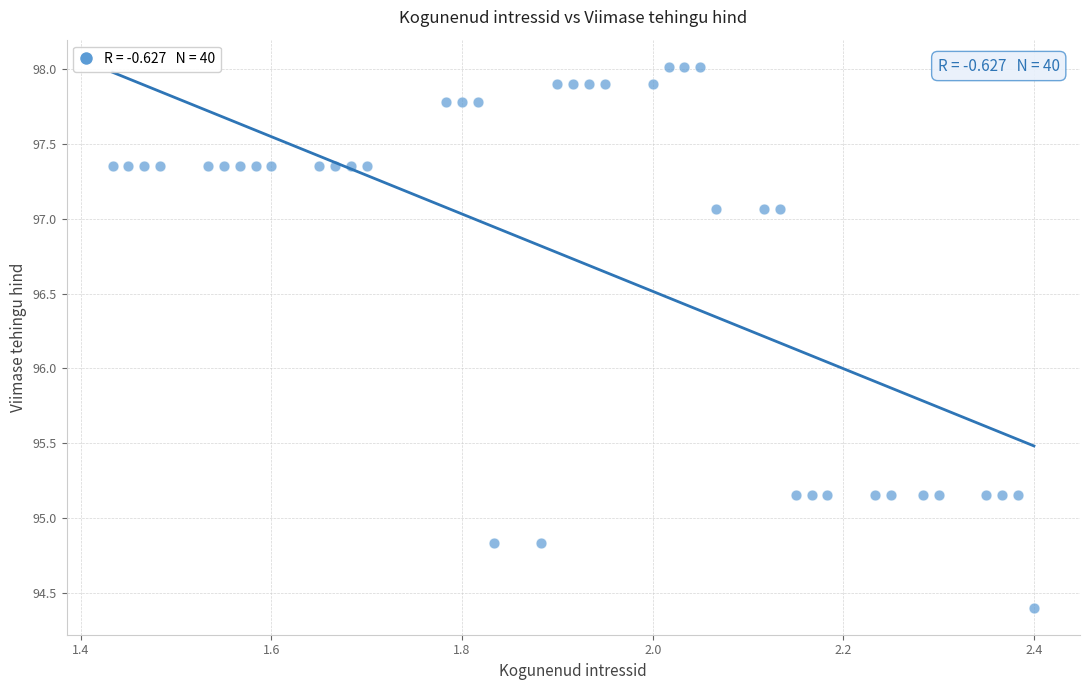

What is the range of X values (max minus min)?

1.0